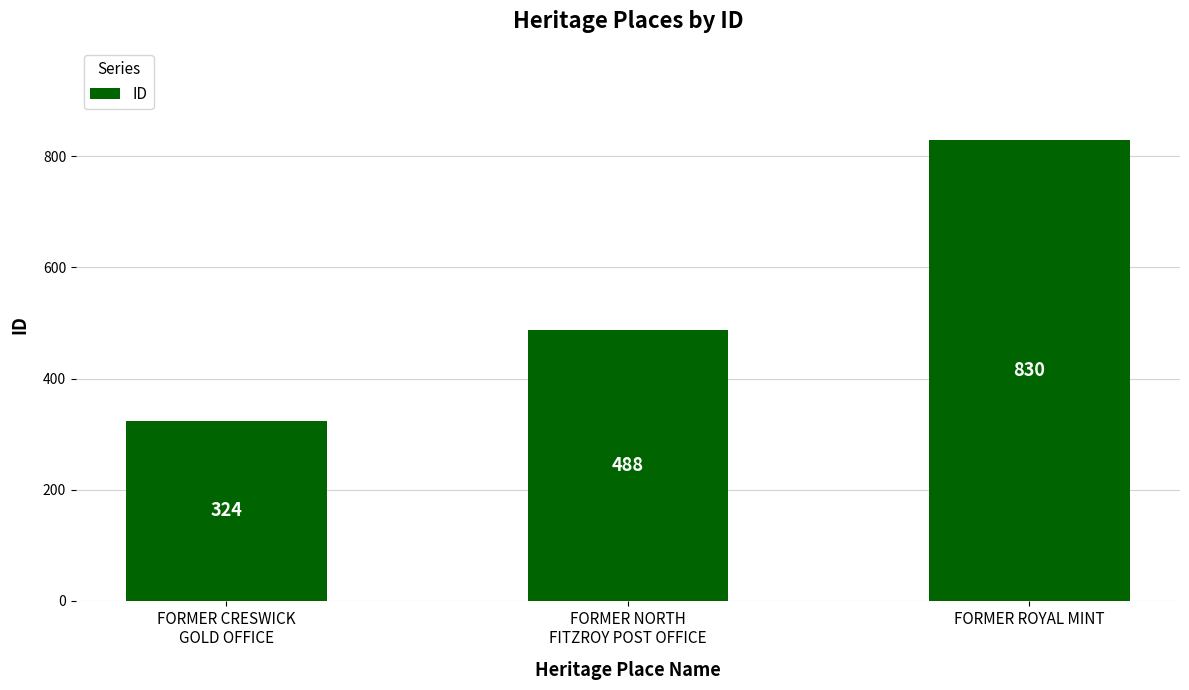

Reading right to left, list all the values displayed in this chart.

830	488	324